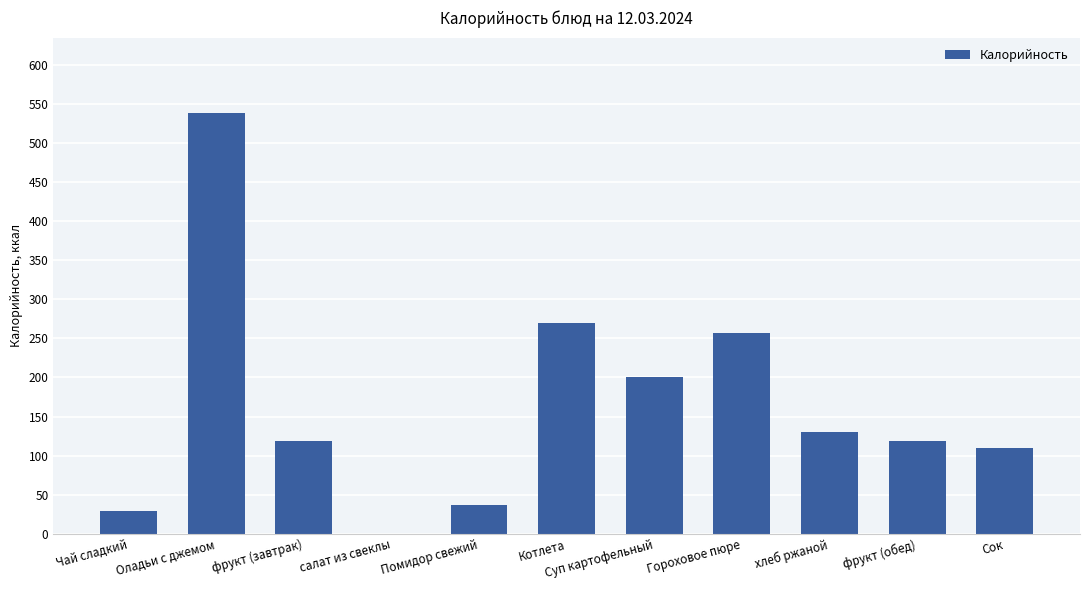

Which has a higher value, хлеб ржаной or Котлета?

Котлета